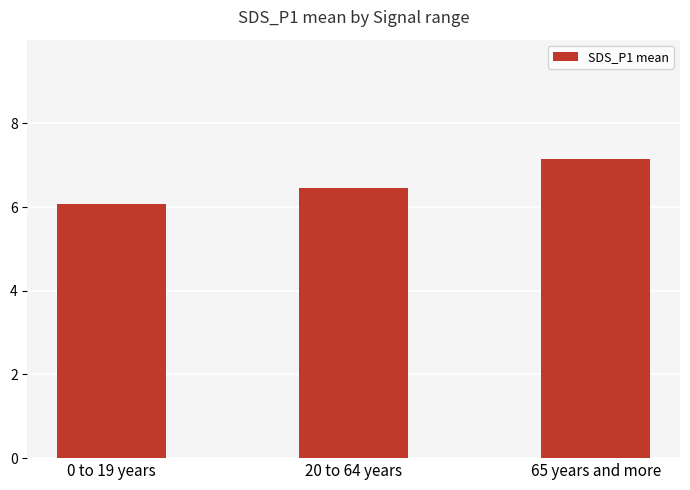

Which label corresponds to the smallest value in the chart?

0 to 19 years